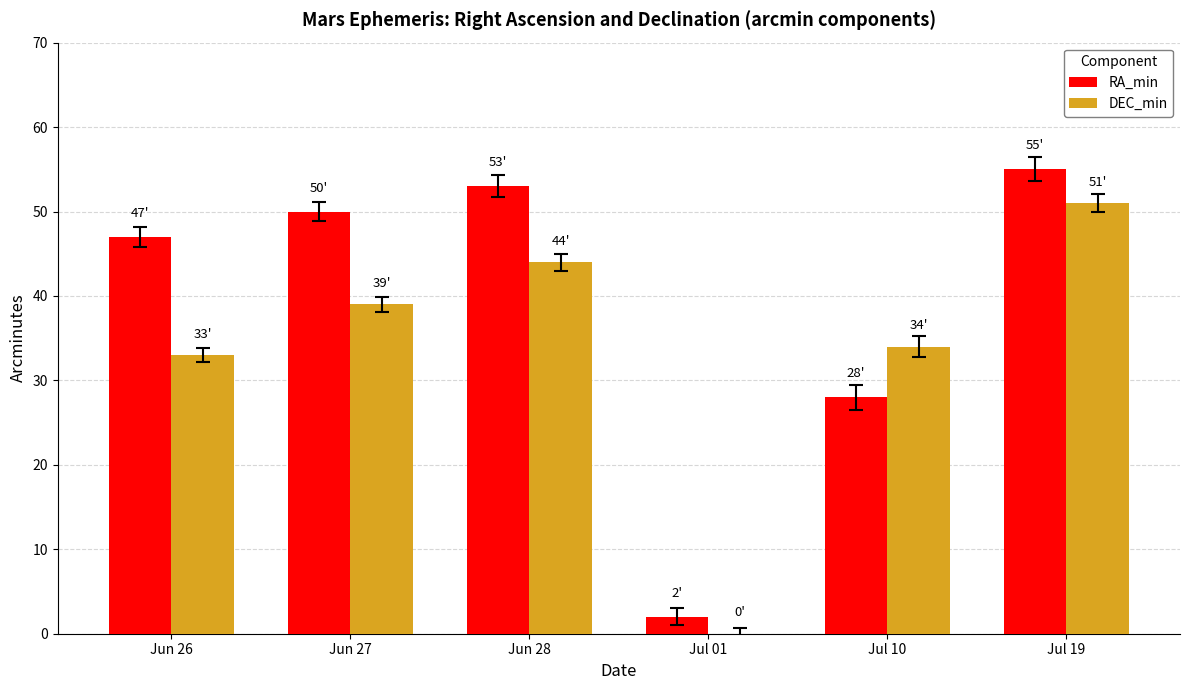

What is the difference between the RA_min values at Jun 27 and Jul 10?

22